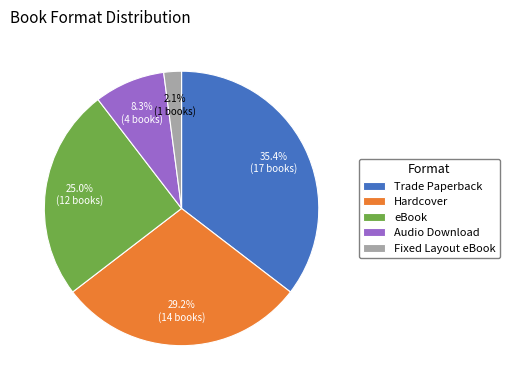

Does Hardcover account for over 50% of the chart?

No